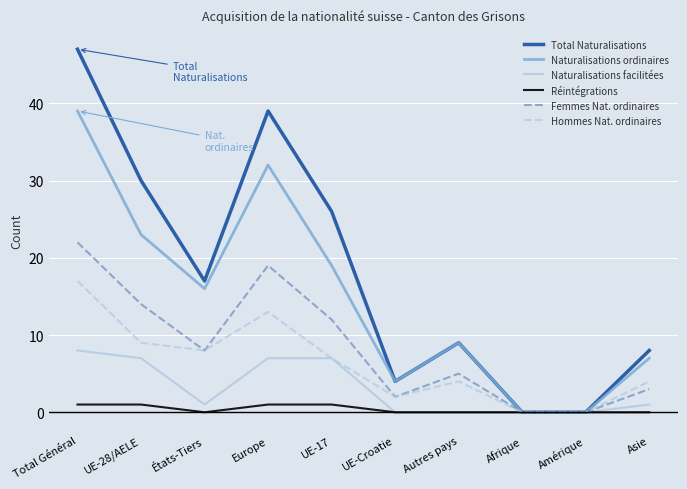

True or false: Naturalisations facilitées has a value of 0 at UE-Croatie.

True